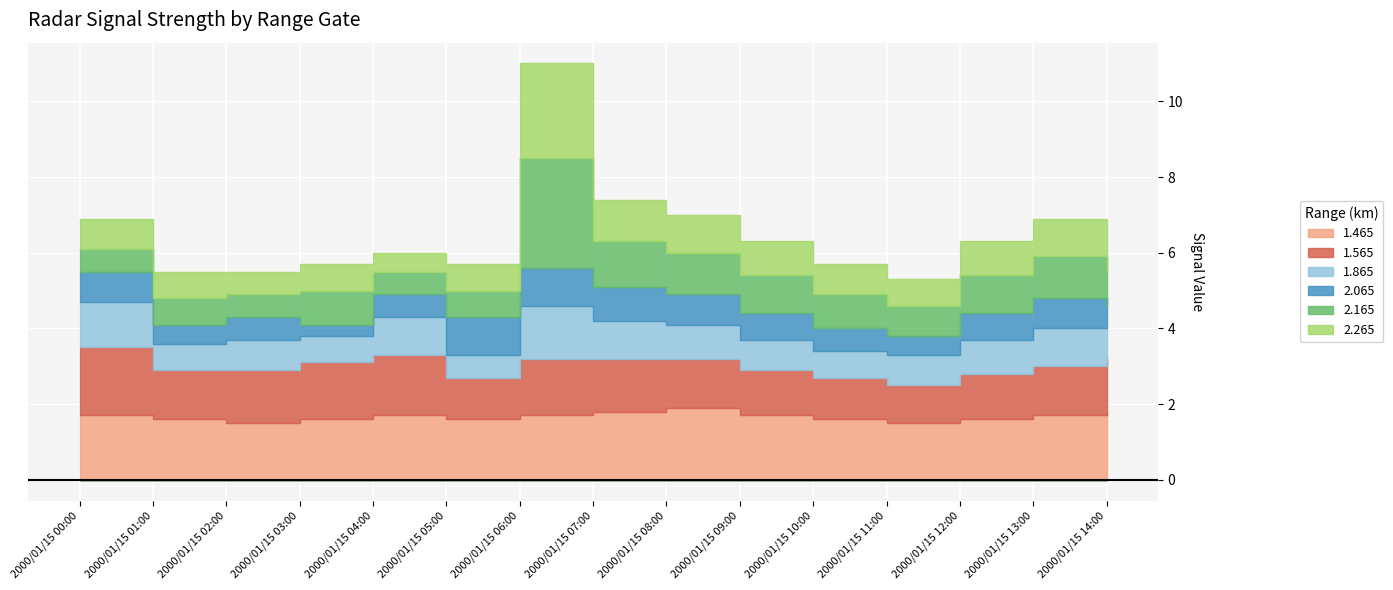

True or false: 1.865 has a value of 0.8 at 2000/01/15 11:00.

True